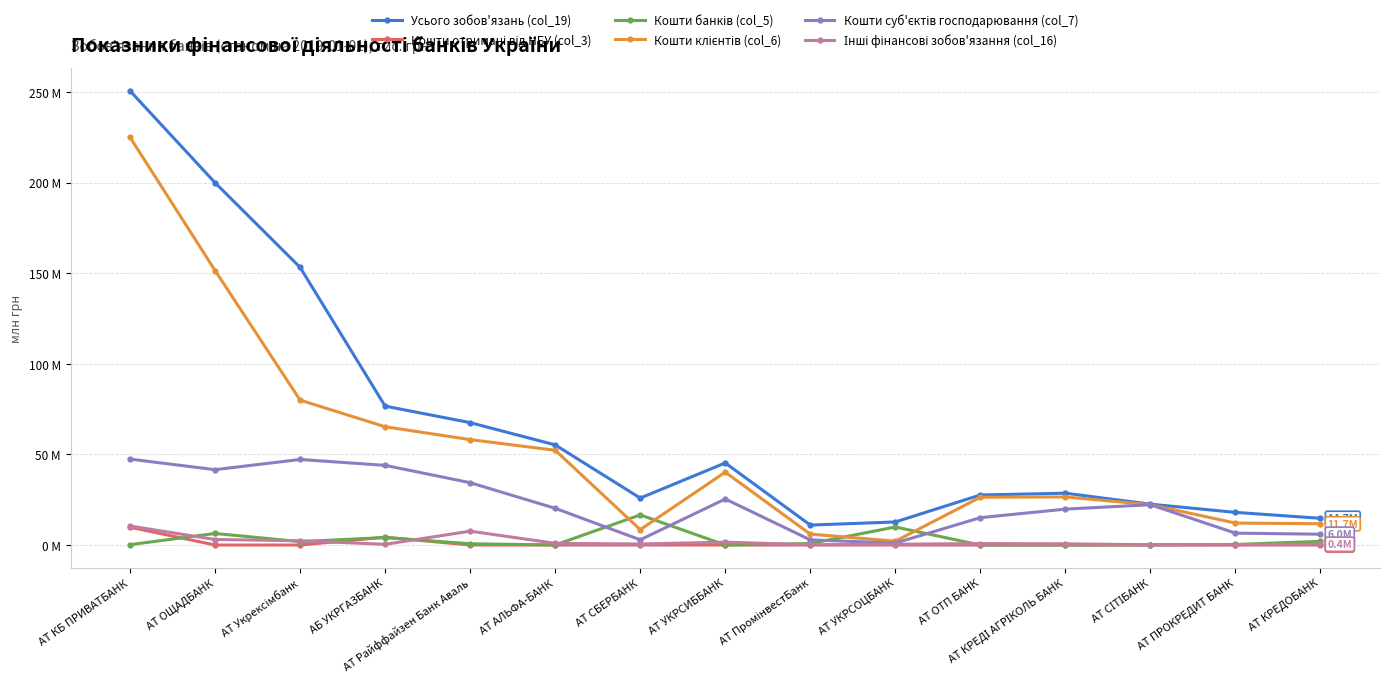

Which category has the highest value in the Кошти клієнтів (col_6) series?

АТ КБ ПРИВАТБАНК